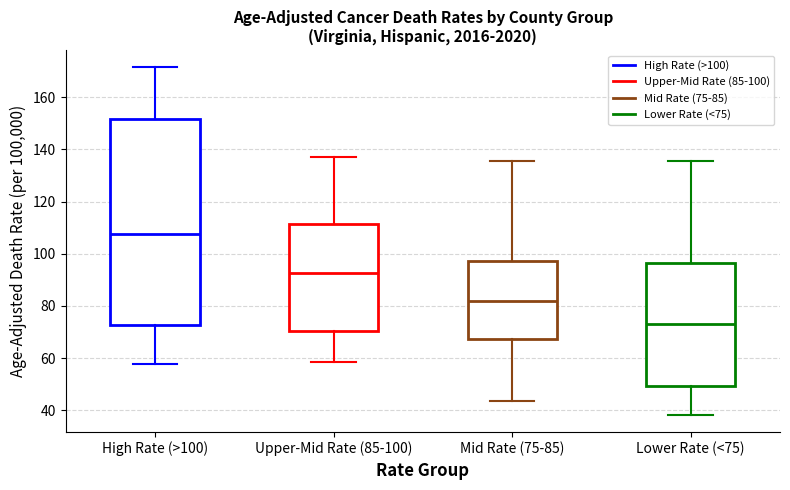

Reading left to right, transcribe this box plot: for each box, give where its median line is, the range the box spans, and where its two whiskers end, as read against the y-axis. The values are not printed on the chart, so give them approximately, as read against the axis.

High Rate (>100): median 108, box 72 to 152, whiskers 58 to 172
Upper-Mid Rate (85-100): median 92, box 70 to 112, whiskers 58 to 138
Mid Rate (75-85): median 82, box 68 to 98, whiskers 44 to 136
Lower Rate (<75): median 74, box 50 to 96, whiskers 38 to 136